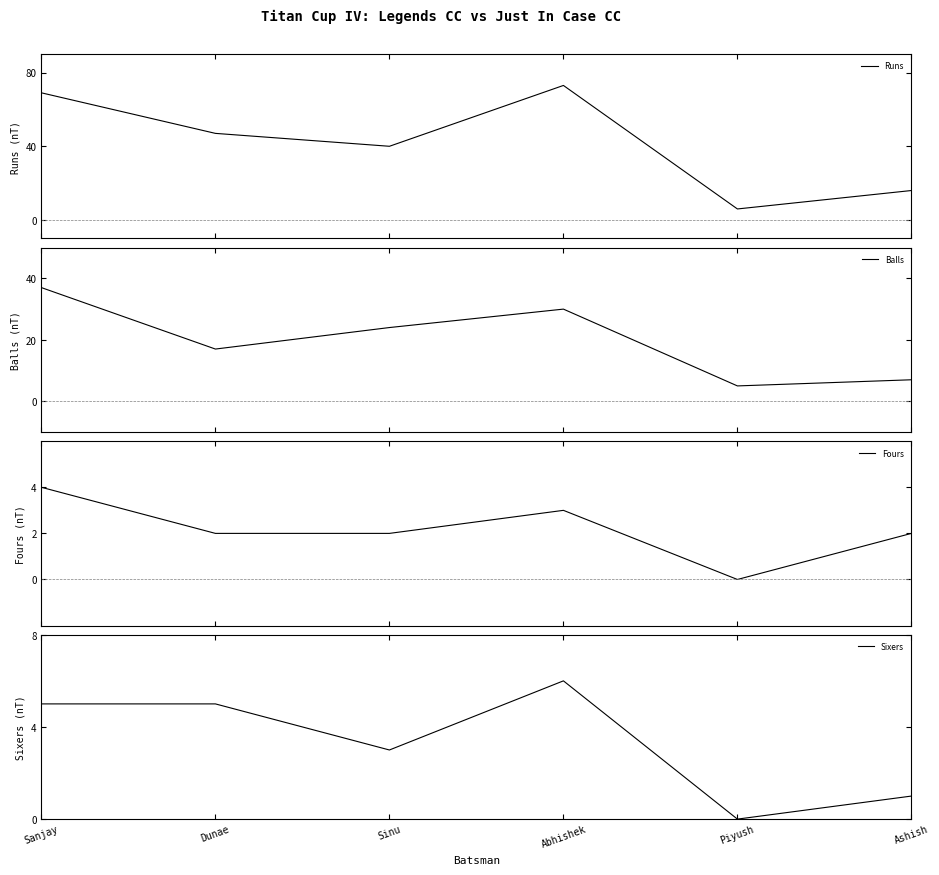

What is the spread (max minus min) of values at Abhishek?

70